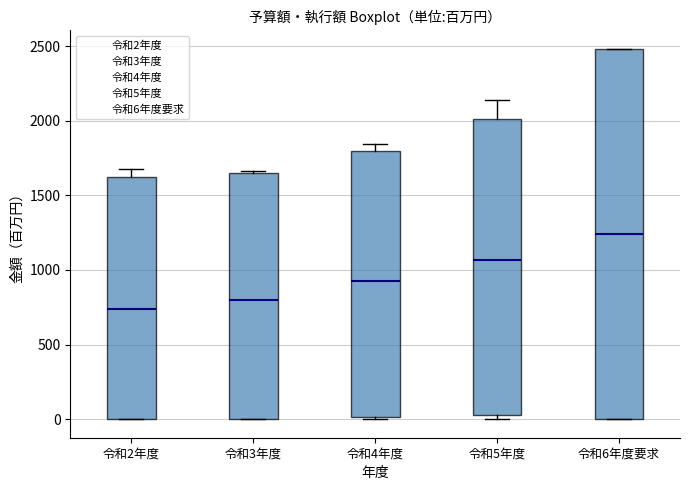

Where is the upper edge of the box for 令和4年度 on the y-axis? The values are not printed on the chart, so give them approximately, as read against the axis.

1800